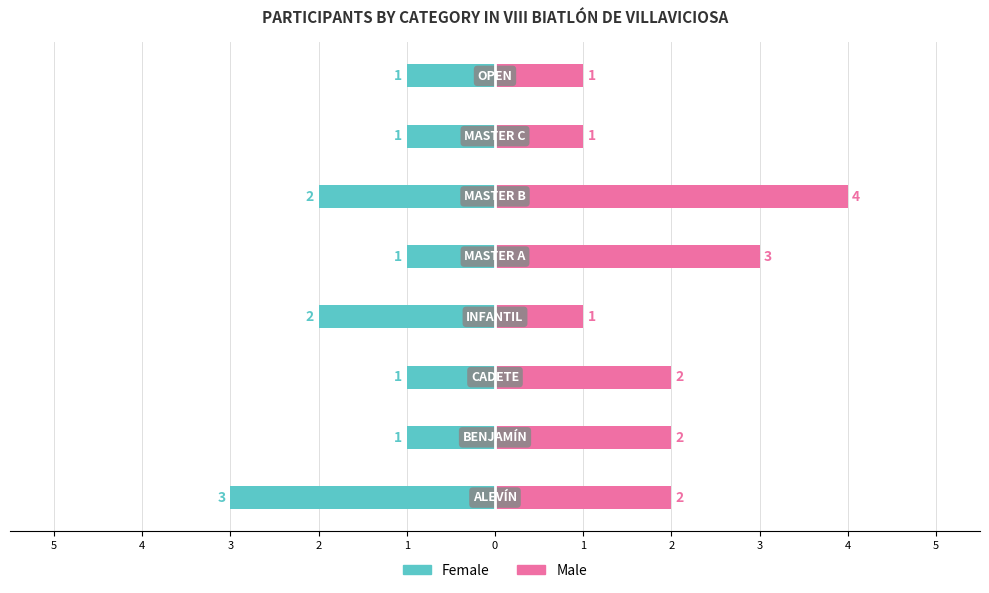

Does the chart contain stacked bars?

No